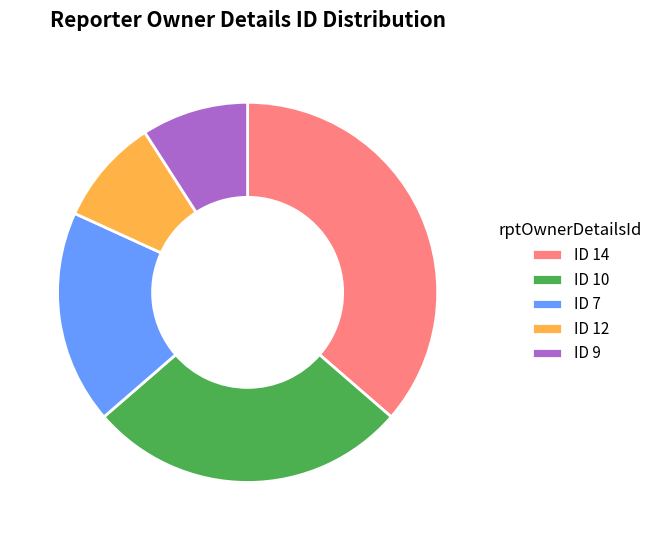

Which slice is the largest?

ID 14